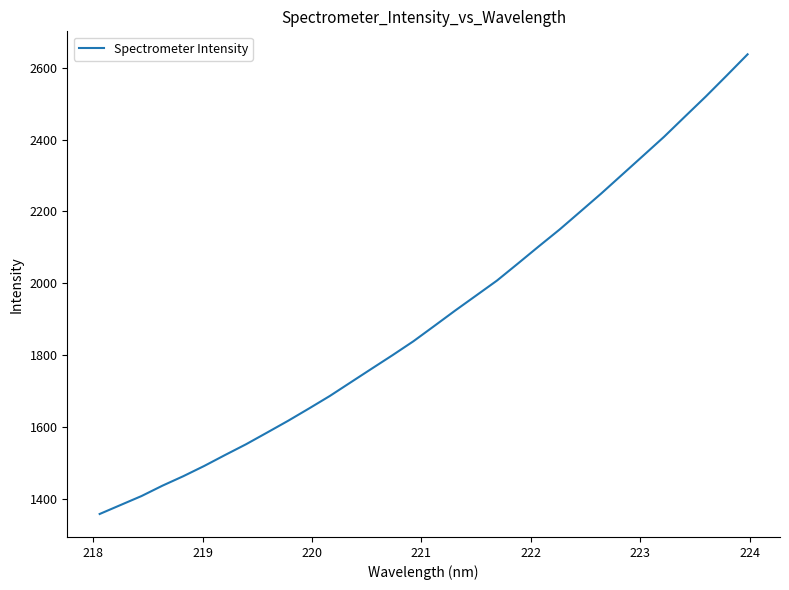

What is the difference between the maximum and minimum values?

1279.5